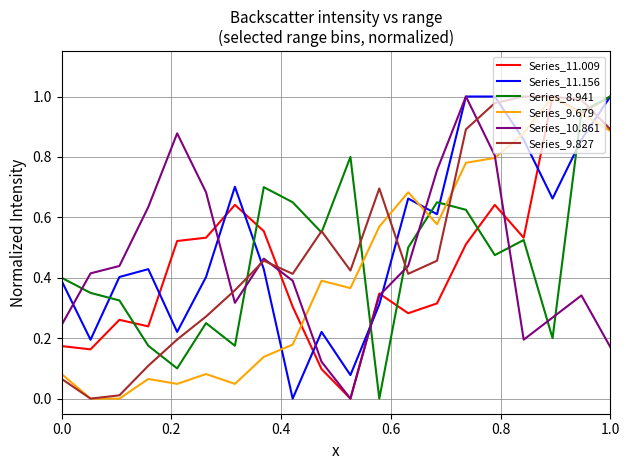

How many intersections are there between Series_9.827 and Series_11.156?

4